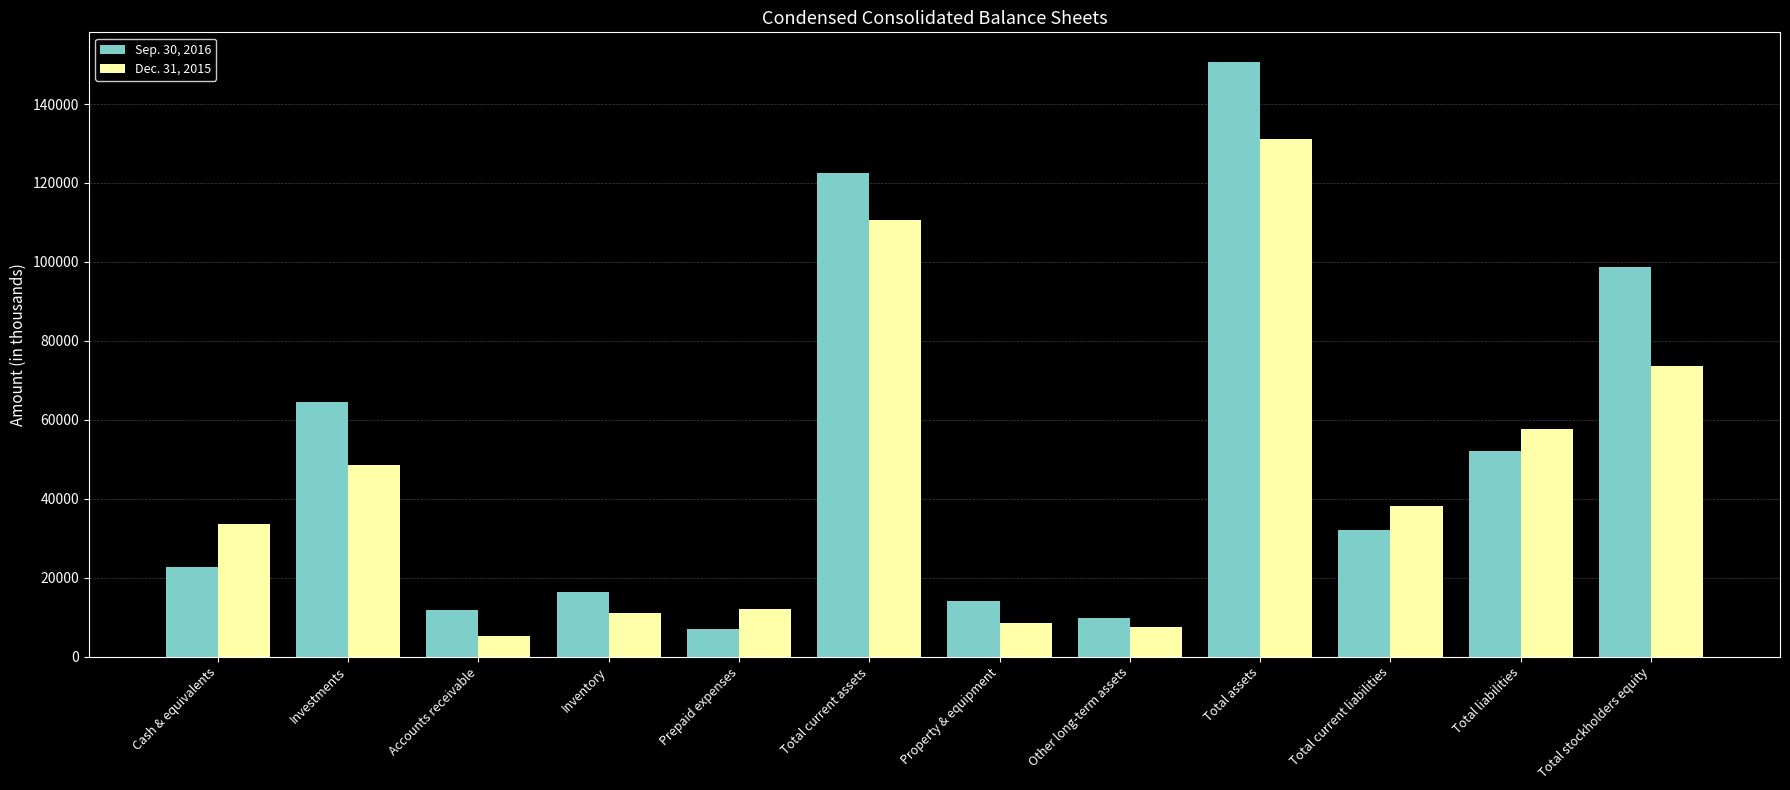

What is the highest value of the Dec. 31, 2015 series?

131107